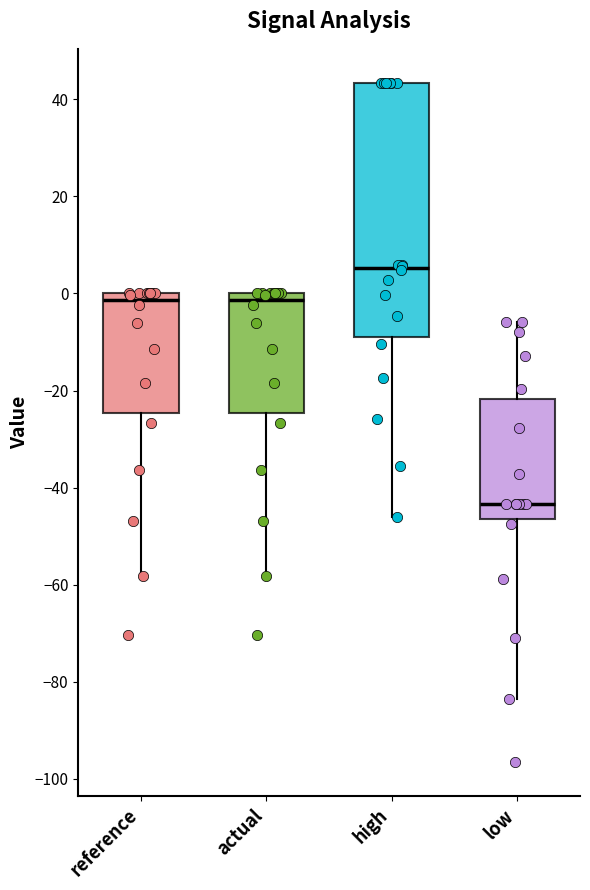

Comparing the boxes themselves (not the whiskers), which one is the tallest?

high